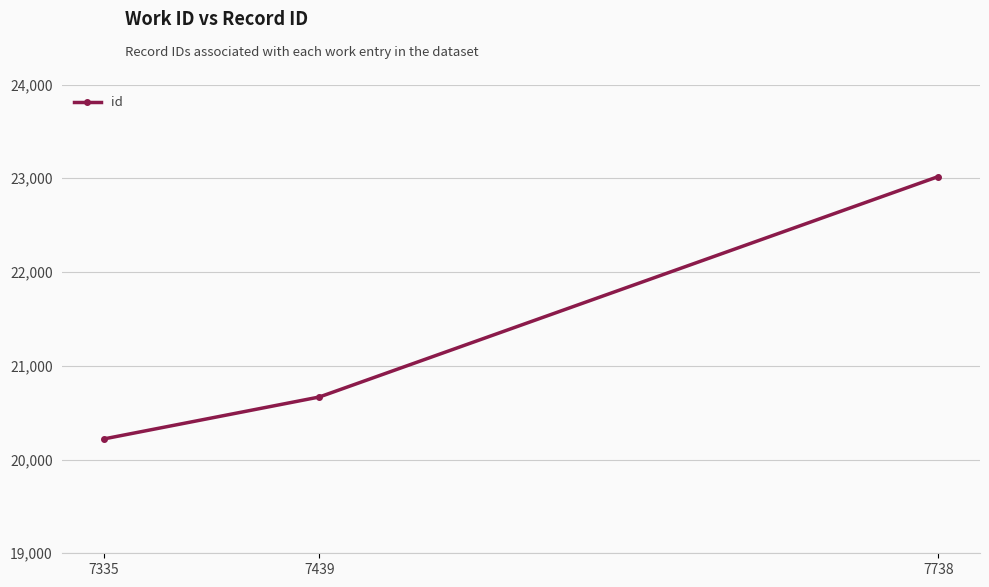

Which label corresponds to the largest value in the chart?

7738